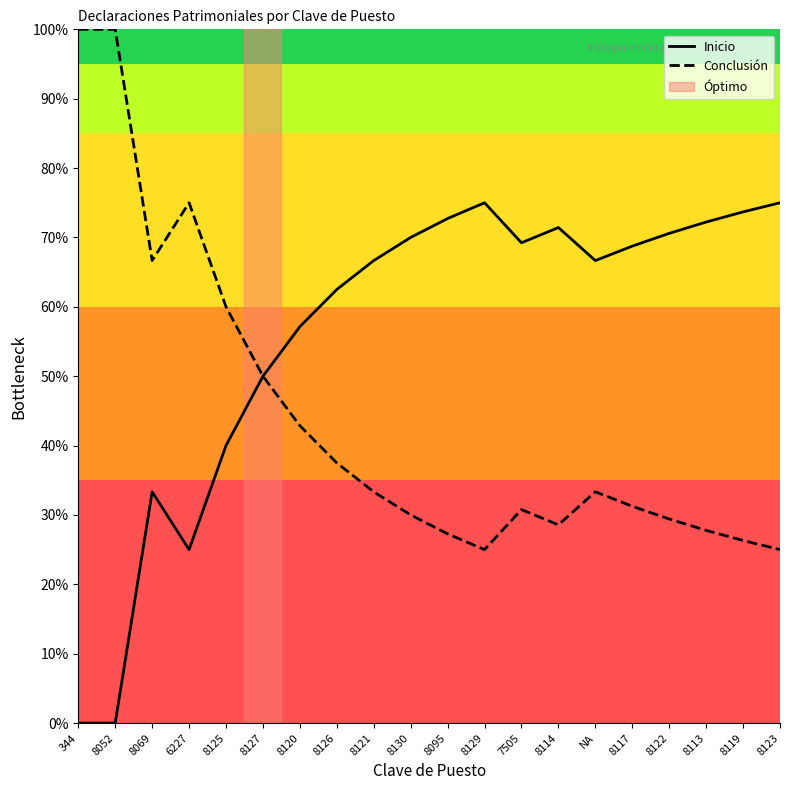

The Conclusión series shows 0.4 at 8113. True or false?

False